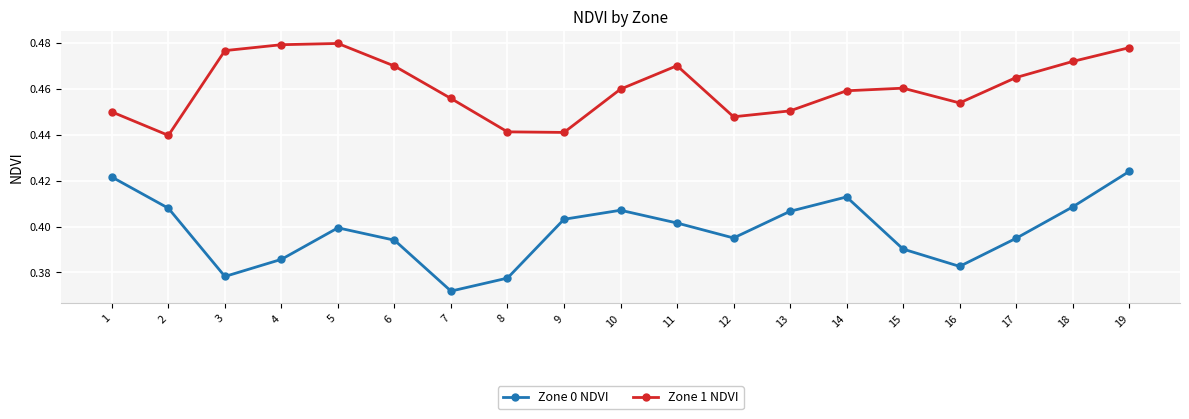

Which series has the widest spread of values?

Zone 0 NDVI